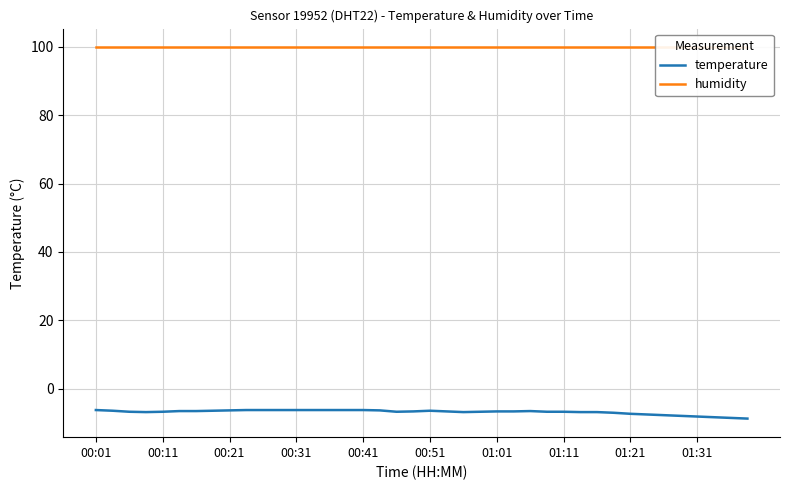

How many lines are shown in the chart?

2